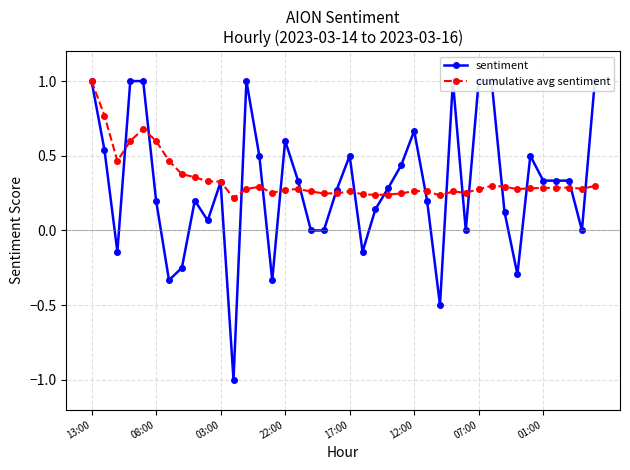

How many cumulative avg sentiment values are between 0 and 1?

40